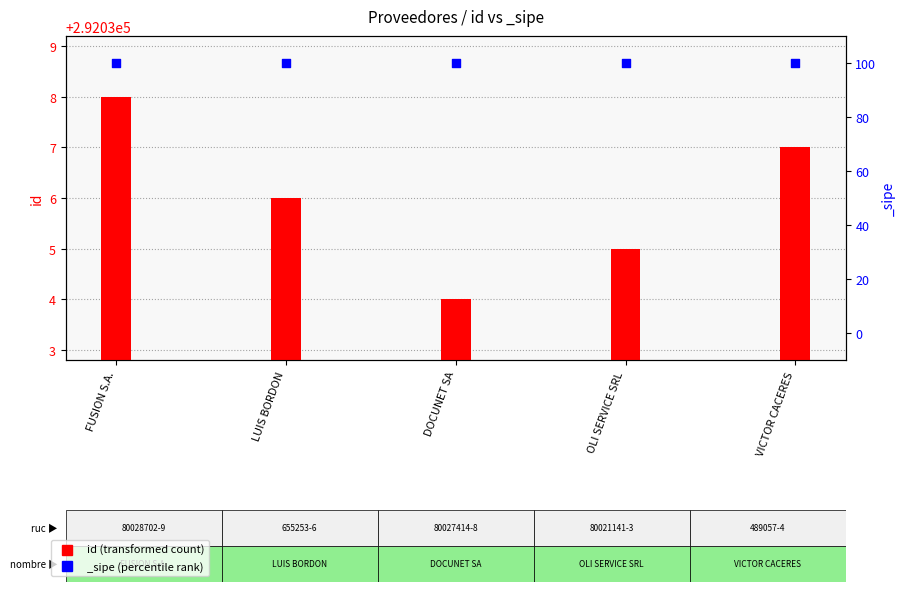

Which has a higher value, OLI SERVICE SRL or DOCUNET SA?

OLI SERVICE SRL